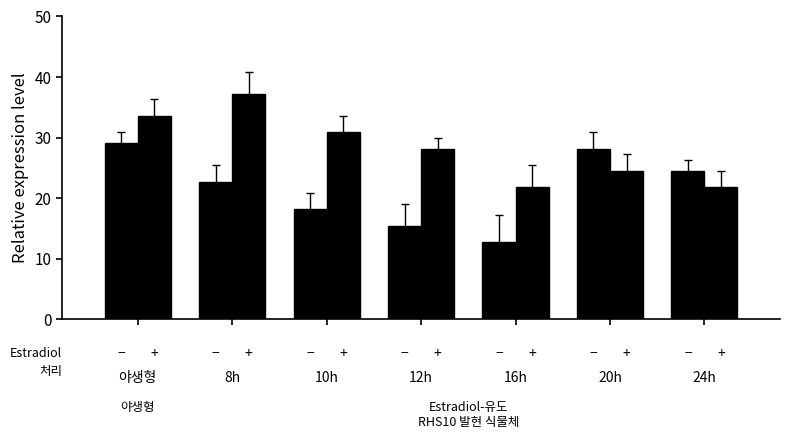

How many distinct data groups are displayed?

2